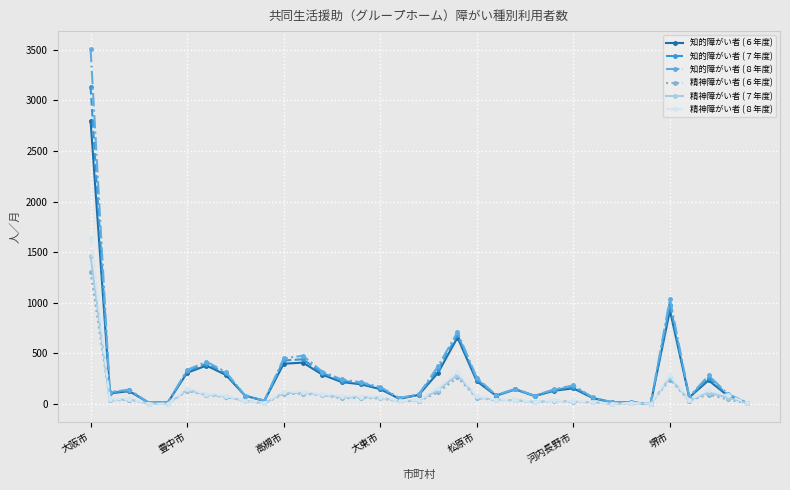

True or false: 知的障がい者 (６年度) has more than 2 interior local peaks.

True